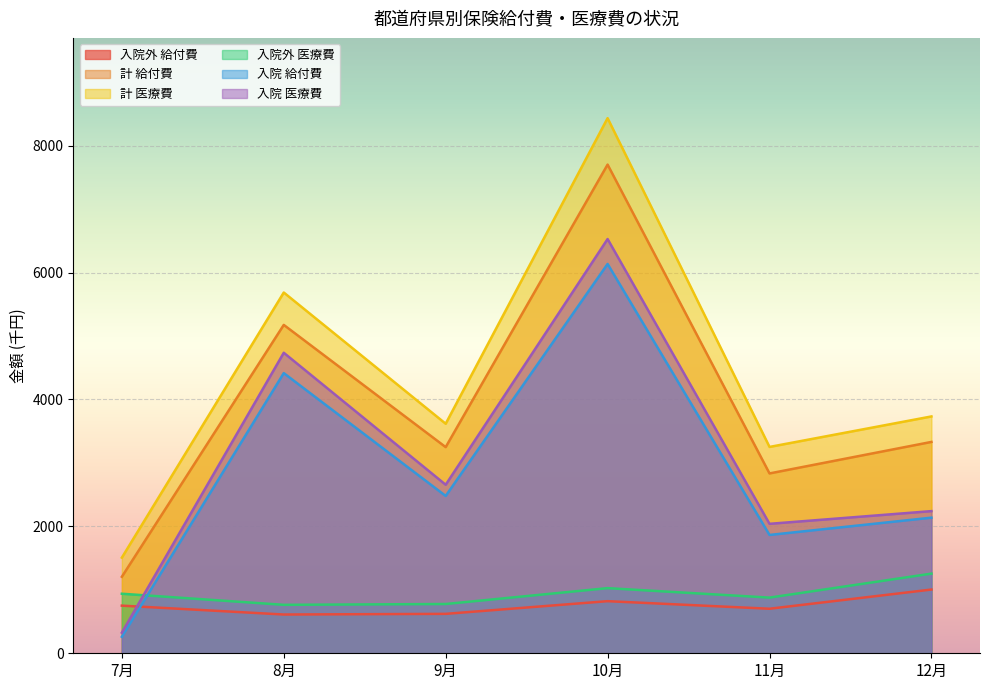

What is the label of the 2nd point from the left?

8月